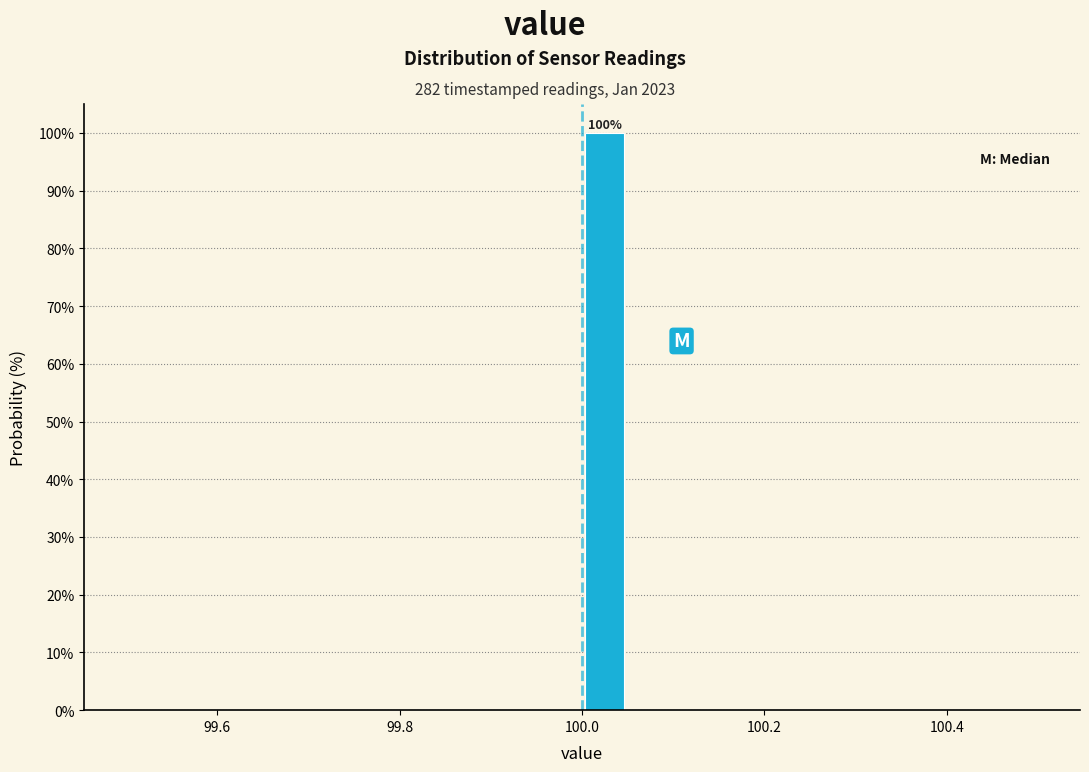

Around what value on the x-axis is the tallest bar? Give the approximate position of its centre, as read against the axis.

100.02